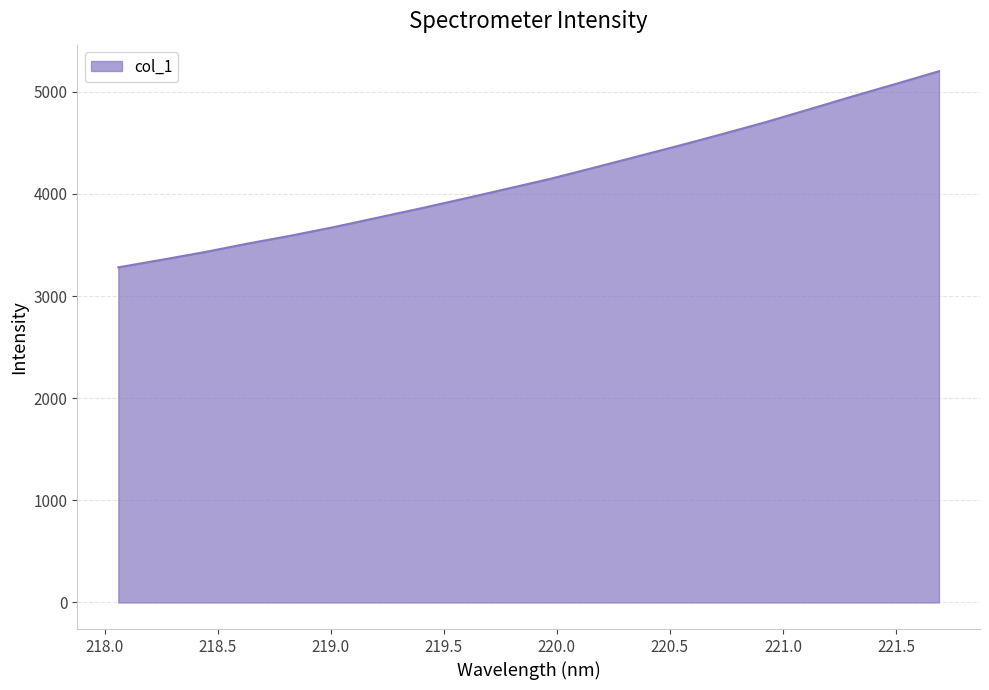

What is the minimum value shown in the chart?

3280.9